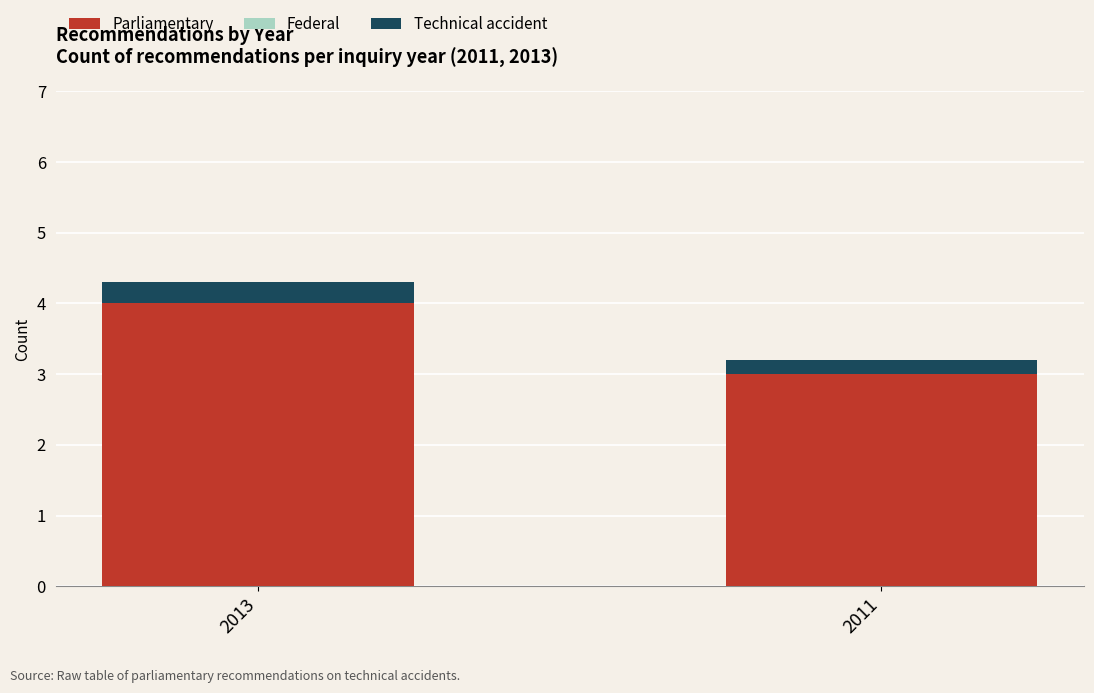

The value of Parliamentary at 2011 is 3.0. True or false?

True